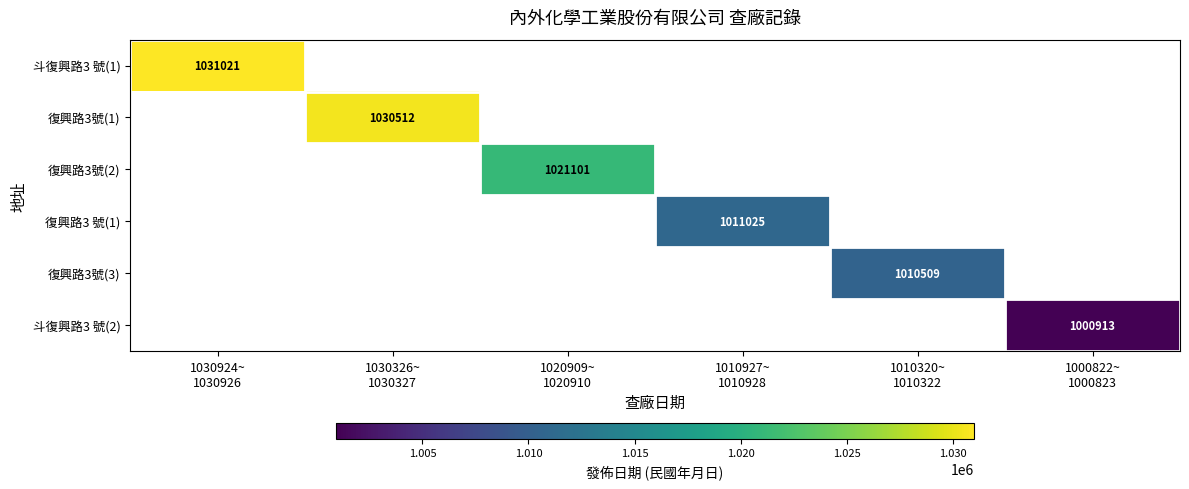

List the labels in order of 復興路3號(3) value, largest first.

1030924~ 1030926, 1030326~ 1030327, 1020909~ 1020910, 1010927~ 1010928, 1010320~ 1010322, 1000822~ 1000823